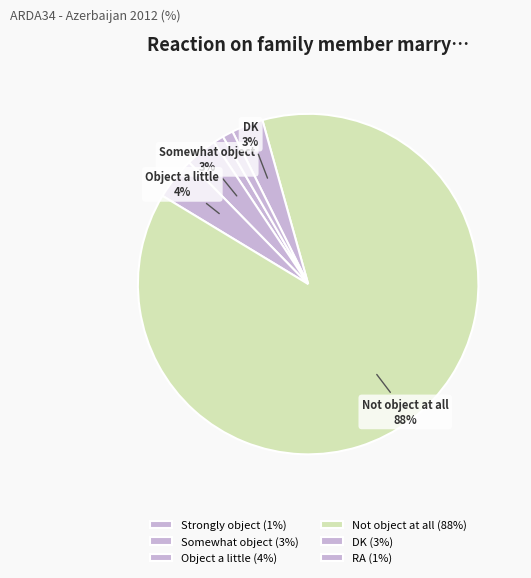

Does any single category account for the majority?

Yes